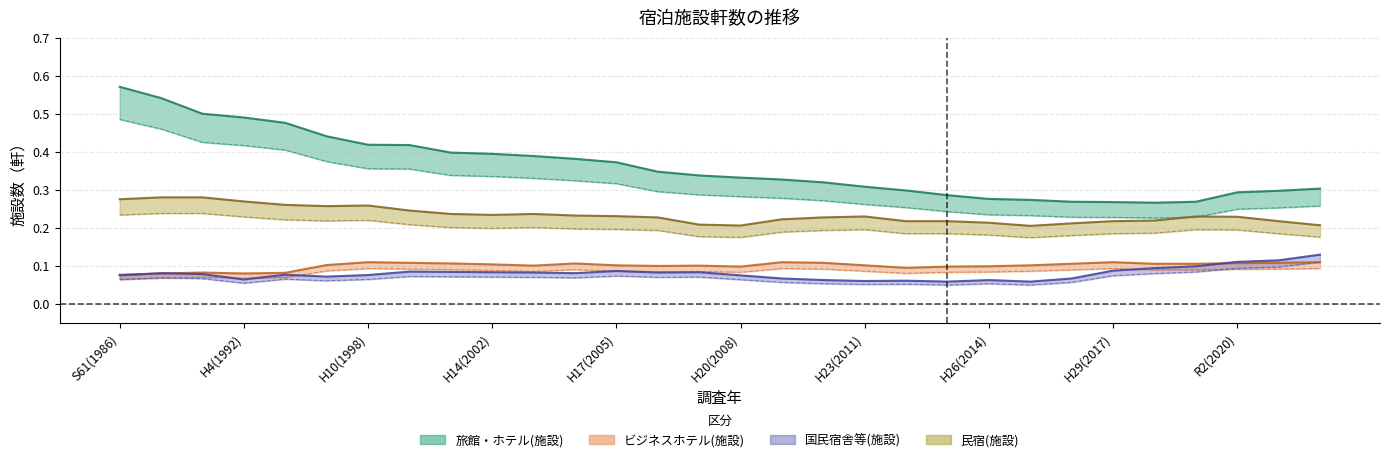

The 国民宿舎等(施設) series shows 0.1 at H23(2011). True or false?

True